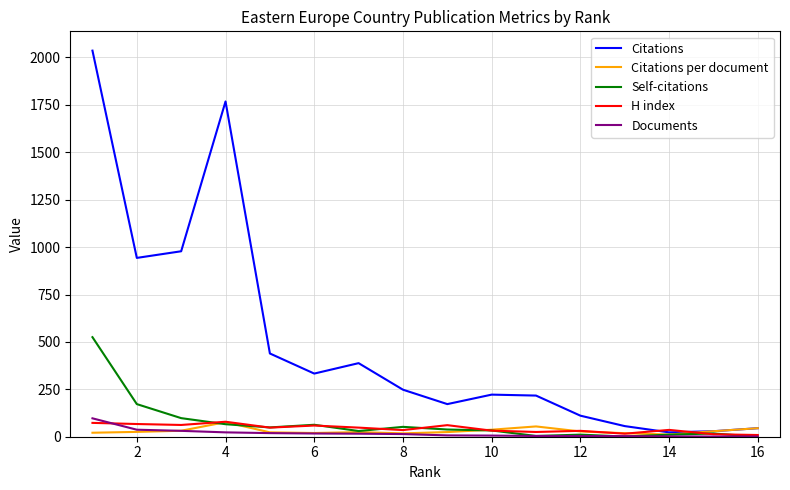

How many series are shown in this chart?

5